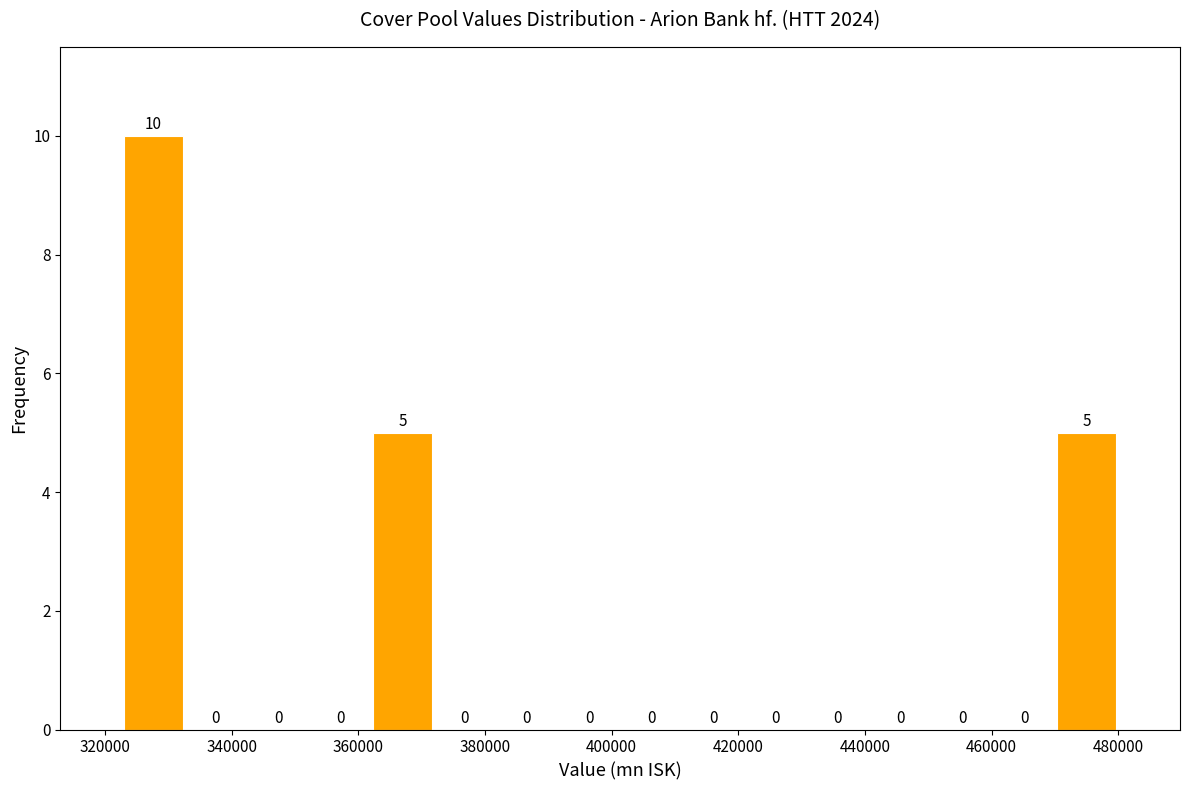

Reading left to right, transcribe this chart: for each bar, give the range it covers on the x-axis and its height. The bar edges are not printed on the chart, so give them approximately, as read against the axis.

322000 to 332000: 10
332000 to 342000: 0
342000 to 352000: 0
352000 to 362000: 0
362000 to 372000: 5
372000 to 382000: 0
382000 to 392000: 0
392000 to 402000: 0
402000 to 412000: 0
412000 to 420000: 0
420000 to 430000: 0
430000 to 440000: 0
440000 to 450000: 0
450000 to 460000: 0
460000 to 470000: 0
470000 to 480000: 5